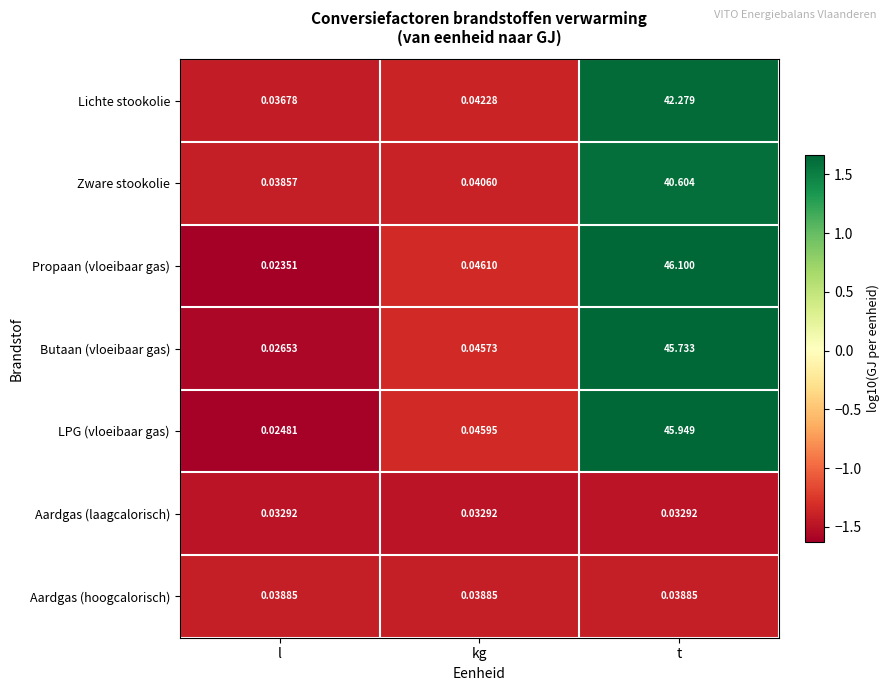

At t, list the series in order from largest to smallest.

Propaan (vloeibaar gas), LPG (vloeibaar gas), Butaan (vloeibaar gas), Lichte stookolie, Zware stookolie, Aardgas (hoogcalorisch), Aardgas (laagcalorisch)